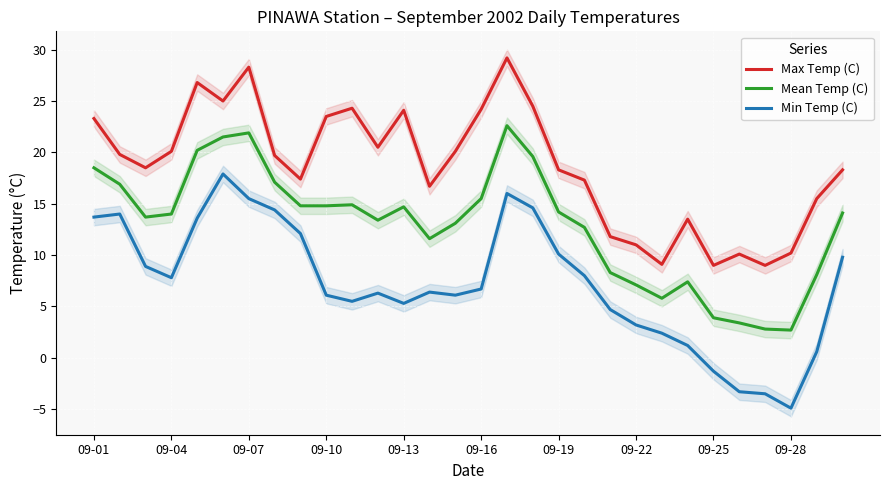

What is the minimum value for Mean Temp (C)?

2.7